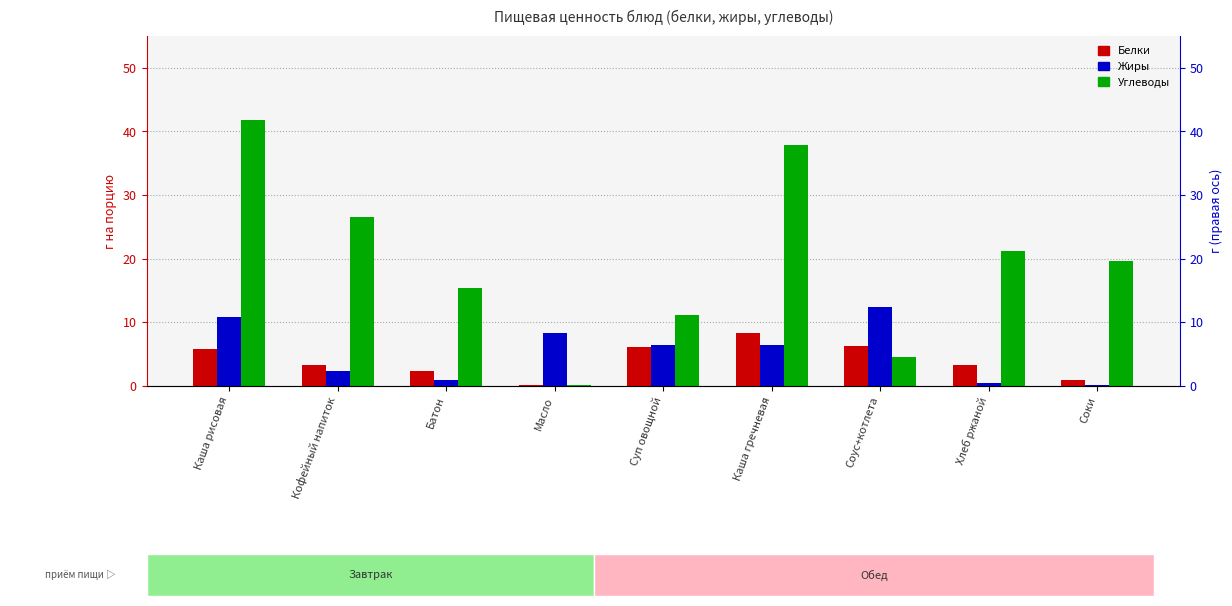

Are the bars horizontal?

No